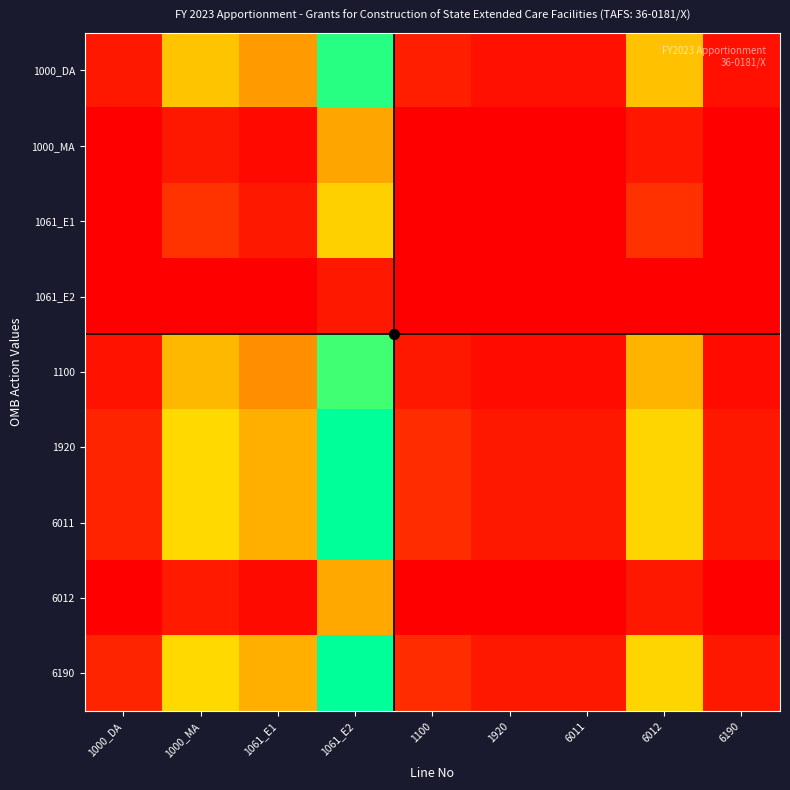

What is the difference between the highest and lowest values at 1920?

0.7